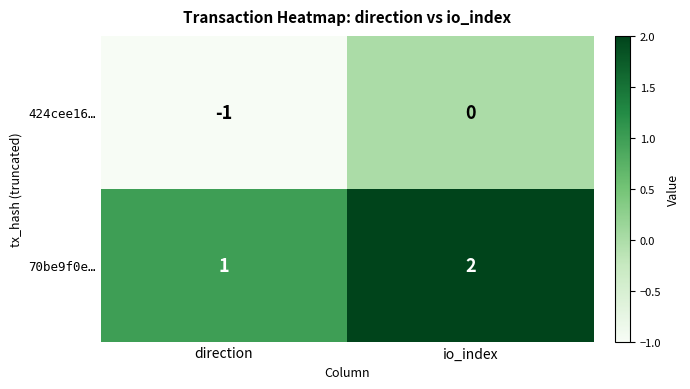

Reading left to right, extract all data points from this chart.

424cee16…: direction=-1	io_index=0
70be9f0e…: direction=1	io_index=2